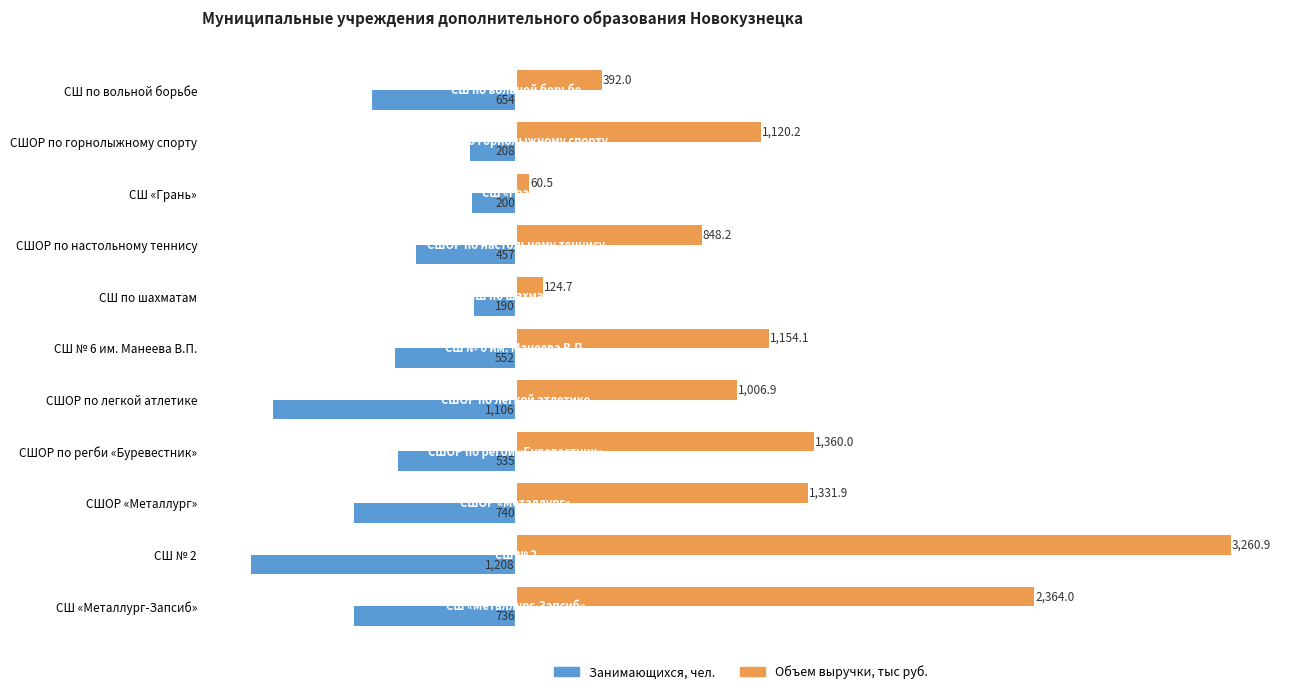

What is the sum of the Занимающихся, чел. values at СШ № 2 and СШ по вольной борьбе?

-1862.0